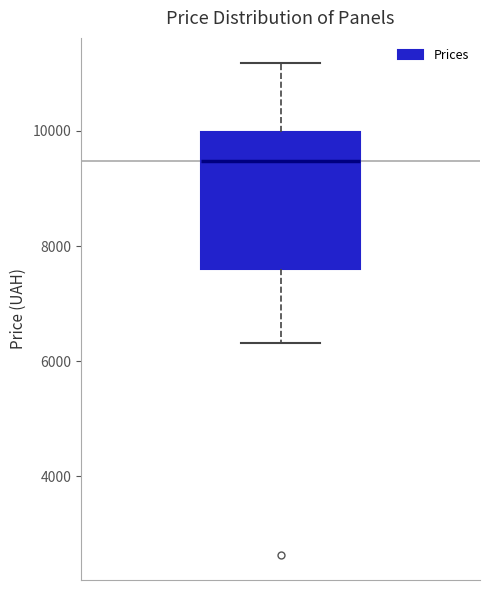

Where does the median line of the box sit on the y-axis? The values are not printed on the chart, so give them approximately, as read against the axis.

9400